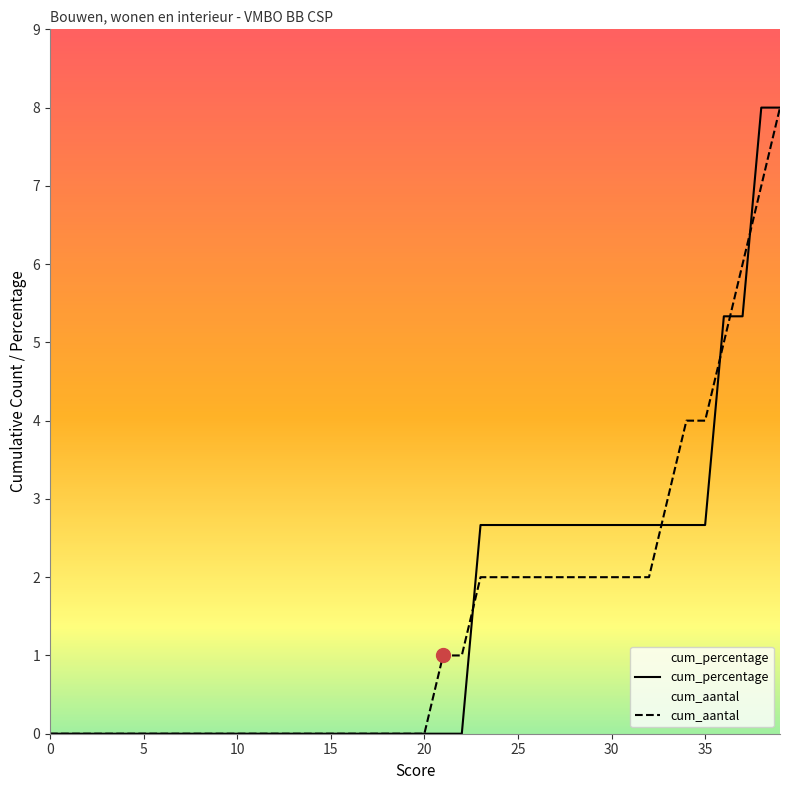

What is the difference between the cum_percentage values at 20 and 24?

2.7